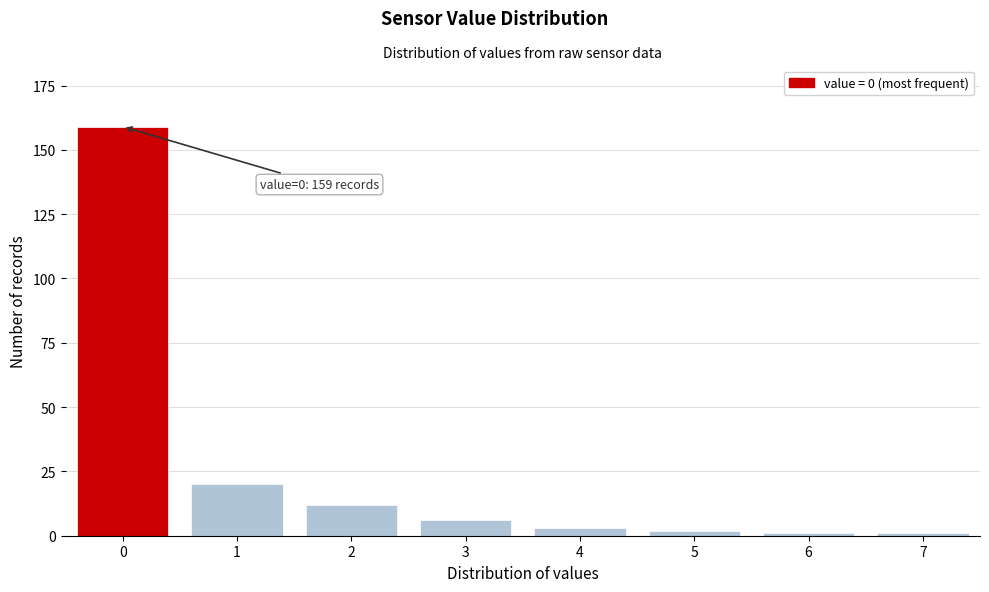

Reading left to right, transcribe all the data shown in this chart.

159	20	12	6	3	2	1	1